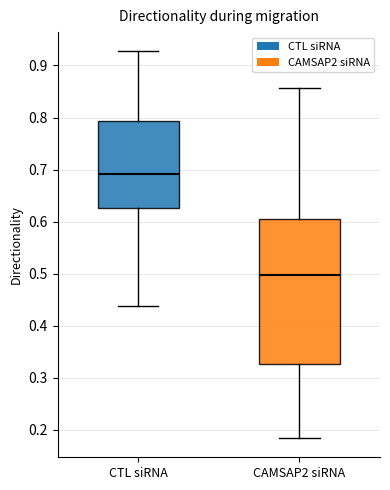

Reading left to right, read every box against the y-axis: the position of its median line, the range the box covers, and the ends of its whiskers. The values are not printed on the chart, so give them approximately, as read against the axis.

CTL siRNA: median 0.69, box 0.63 to 0.79, whiskers 0.44 to 0.93
CAMSAP2 siRNA: median 0.50, box 0.33 to 0.60, whiskers 0.18 to 0.86